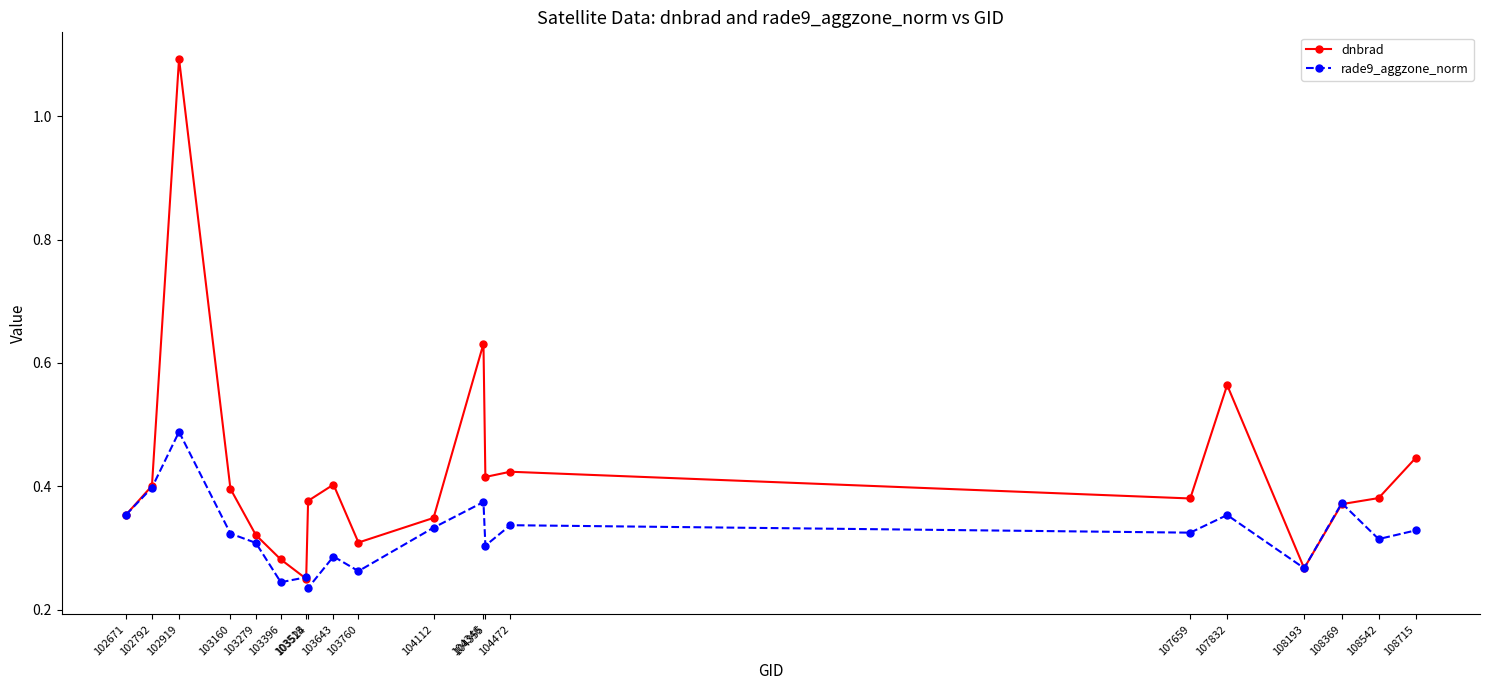

Which category has the highest value in the rade9_aggzone_norm series?

102919